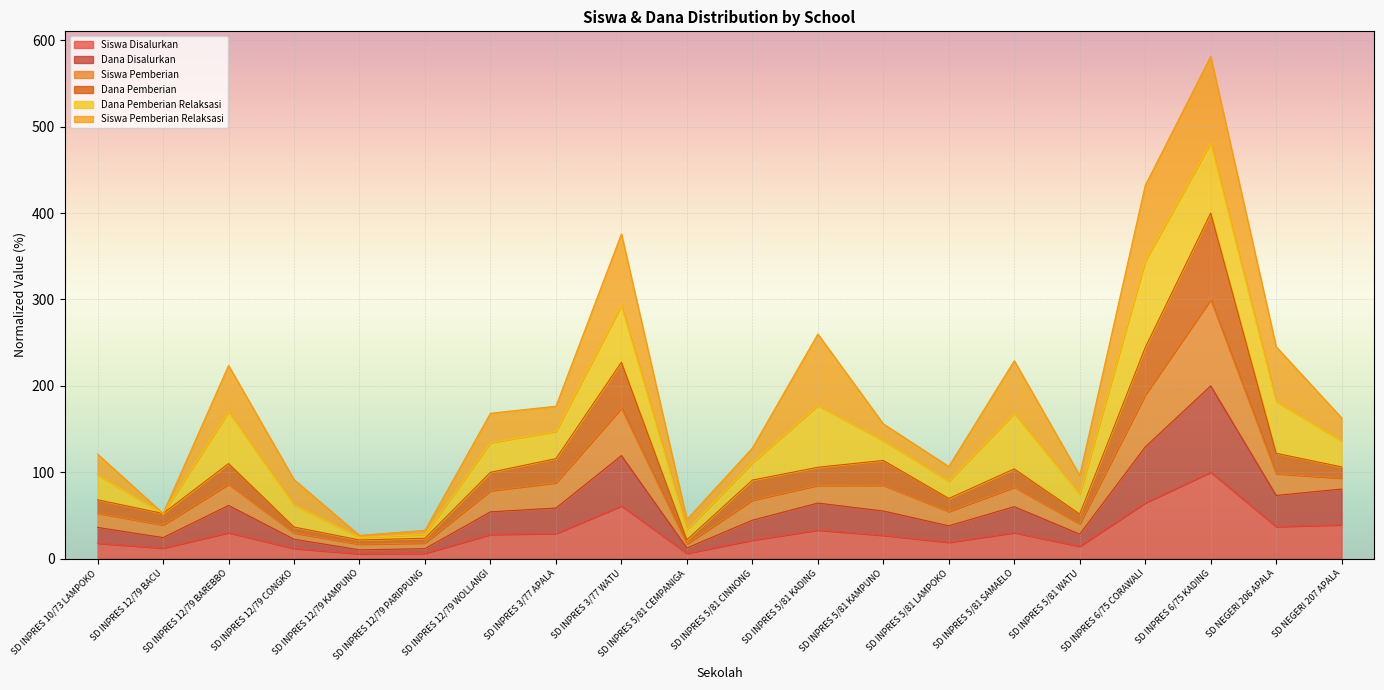

What is the total value across all series at SD INPRES 6/75 CORAWALI?

432.1